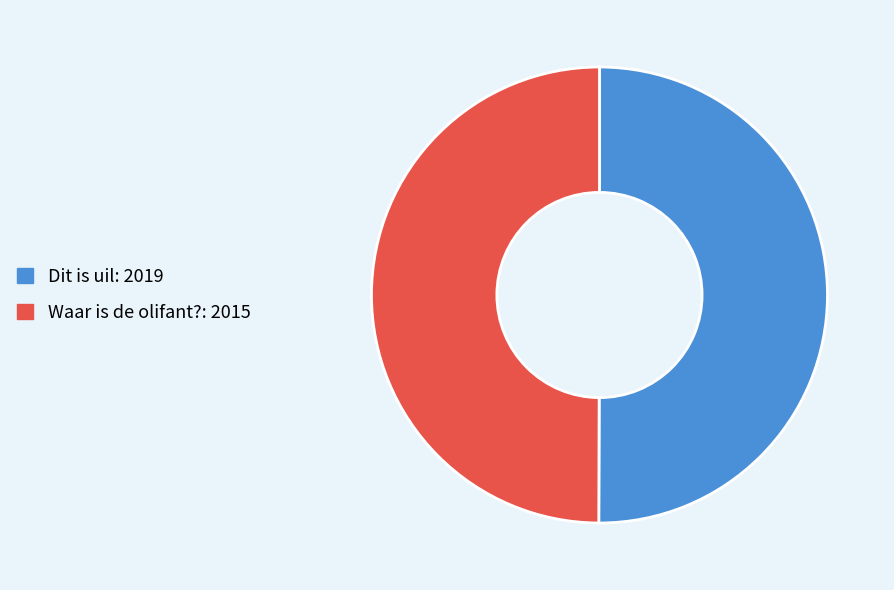

The Waar is de olifant? slice represents 42% of the pie. True or false?

False